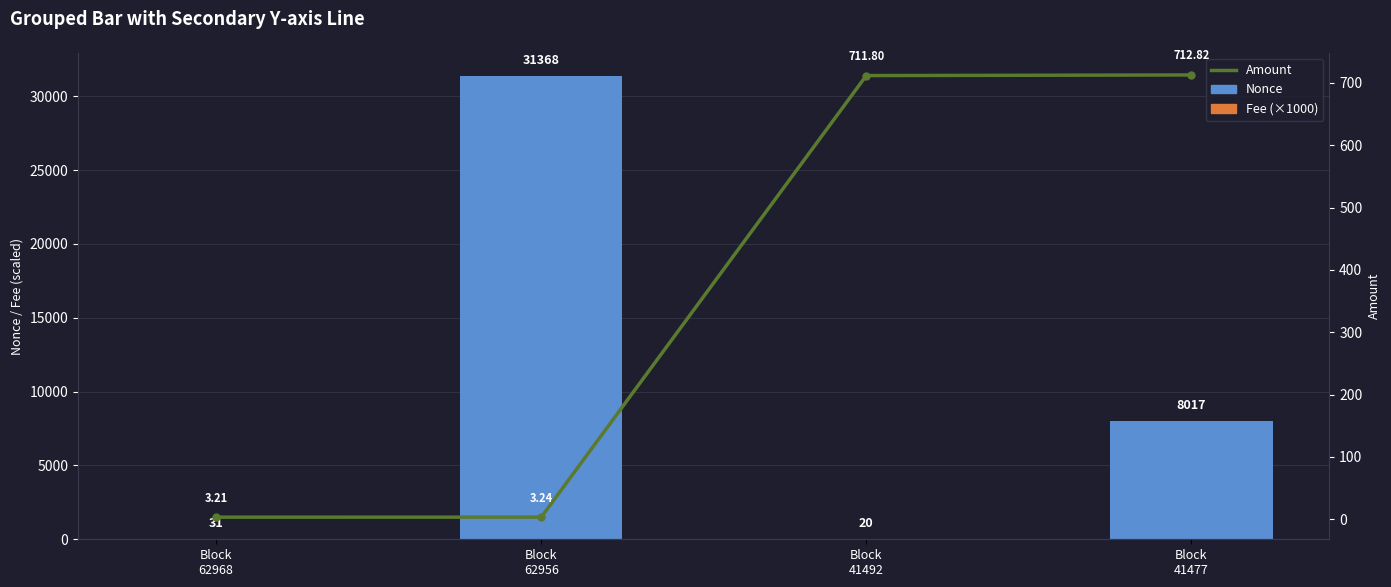

At which category is the sum across all series the highest?

Block
62956